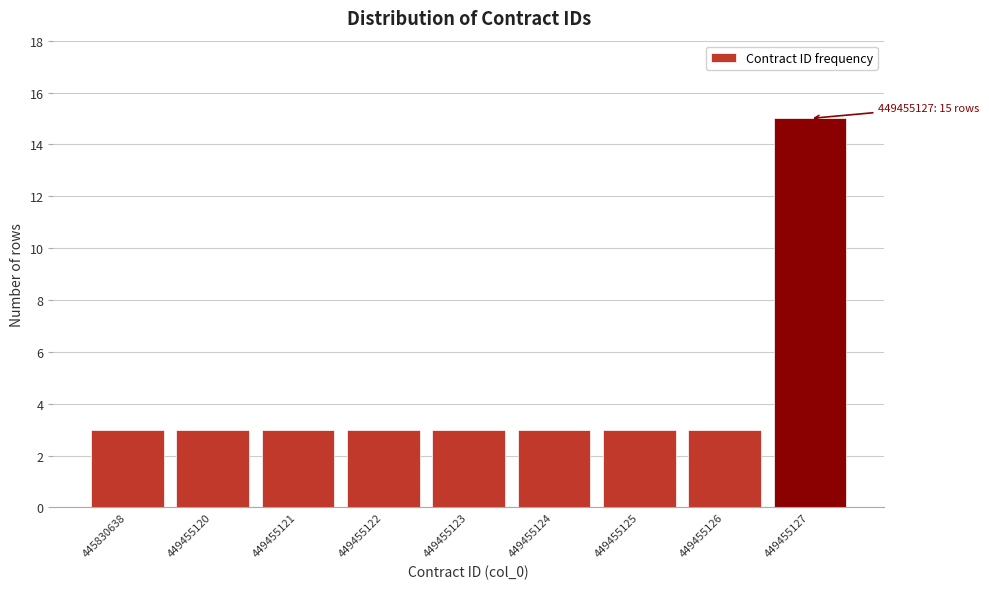

Reading left to right, list all the values displayed in this chart.

3	3	3	3	3	3	3	3	15